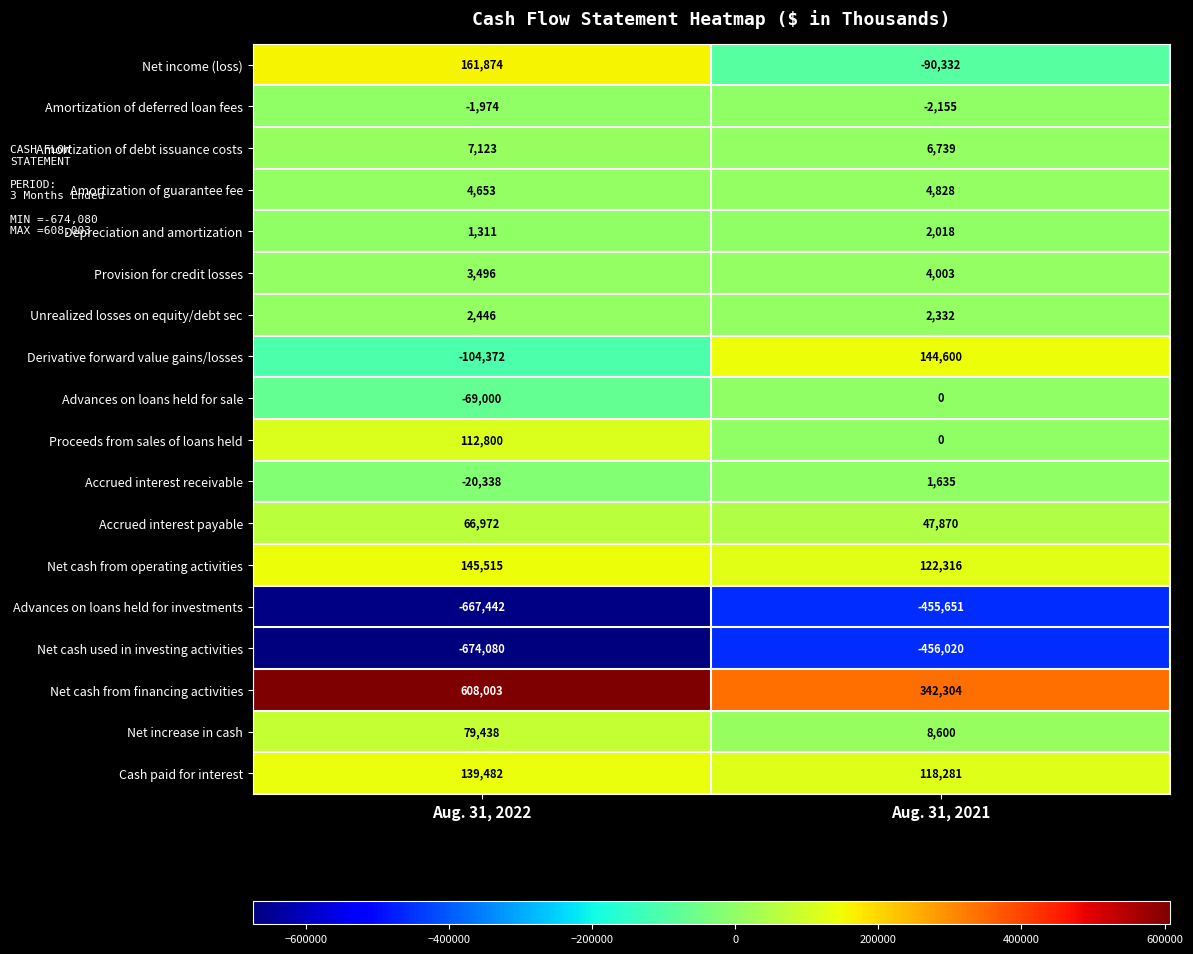

At which category is the sum across all series the highest?

Aug. 31, 2021